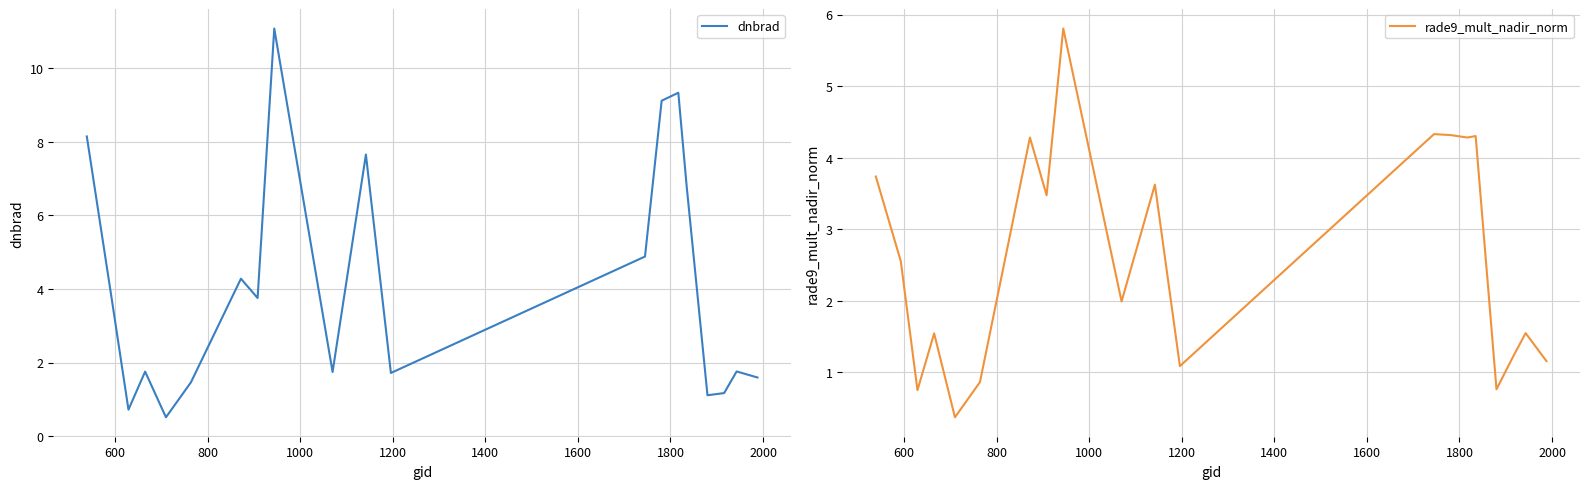

Reading right to left, transcribe all the data shown in this chart.

dnbrad: 1.6	1.8	1.2	1.1	6.8	9.3	9.1	4.9	1.7	7.7	1.7	11.1	3.8	4.3	1.5	0.5	1.8	0.7	3.7	8.1
rade9_mult_nadir_norm: 1.2	1.5	1.2	0.8	4.3	4.3	4.3	4.3	1.1	3.6	2.0	5.8	3.5	4.3	0.9	0.4	1.5	0.8	2.6	3.7